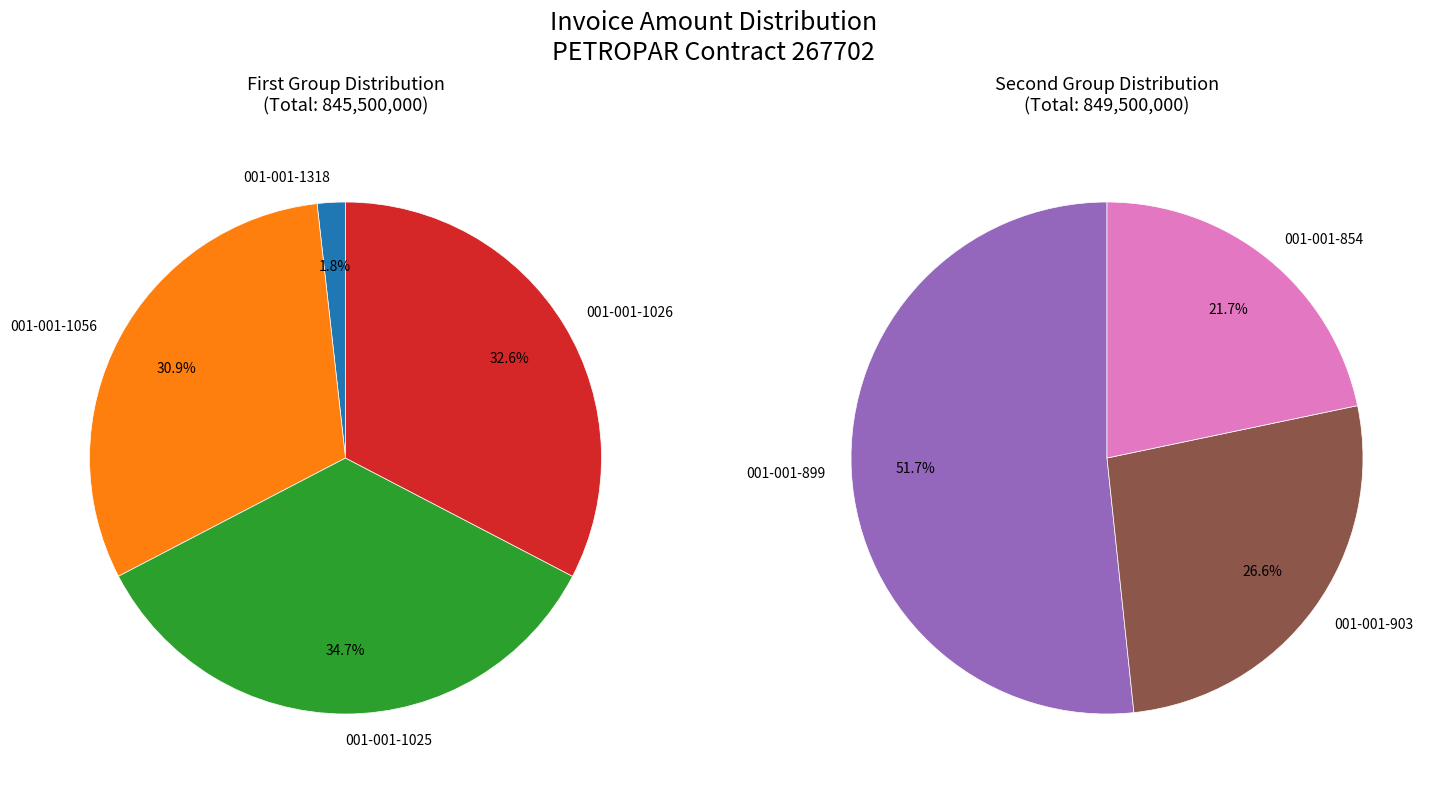

How many segments does this pie chart have?

7